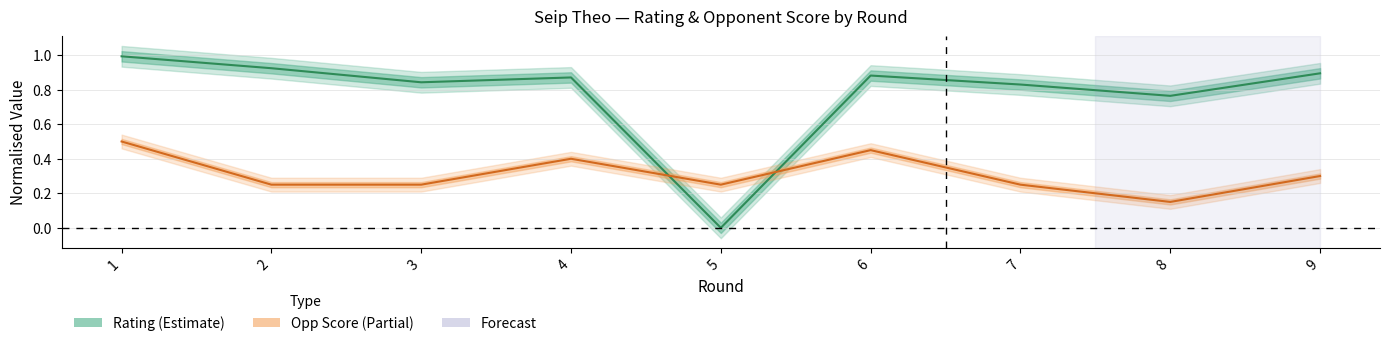

What is the sum of the Rating values at 9 and 2?

1.8